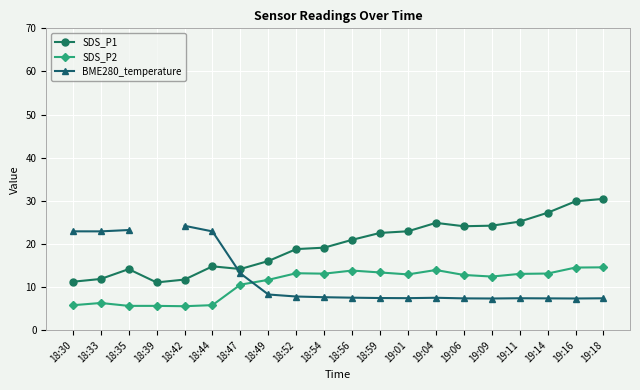

The value of BME280_temperature at 18:47 is 3.2. True or false?

False